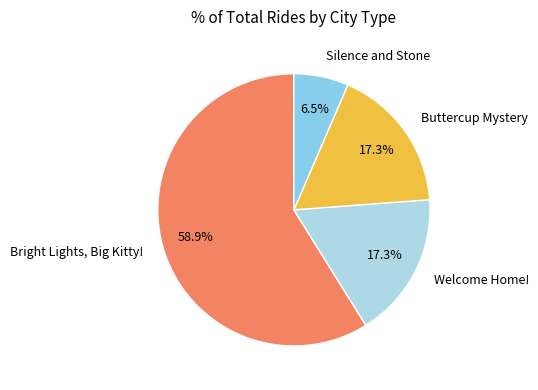

Which category has the smallest portion of the pie?

Silence and Stone